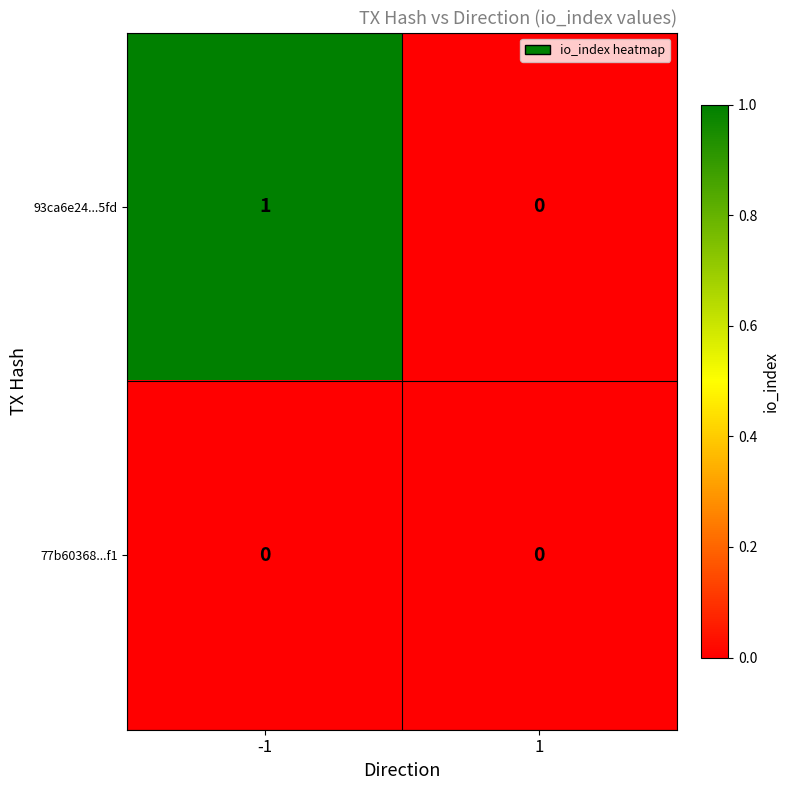

Which series has the largest range (max minus min)?

93ca6e24...5fd